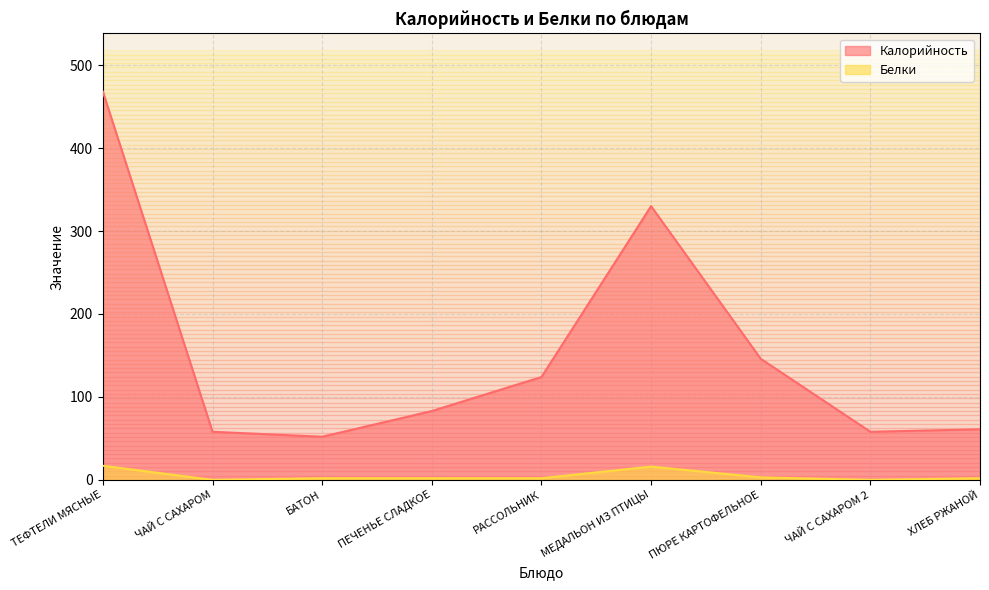

Which series changed the most between РАССОЛЬНИК and ЧАЙ С САХАРОМ 2?

Калорийность